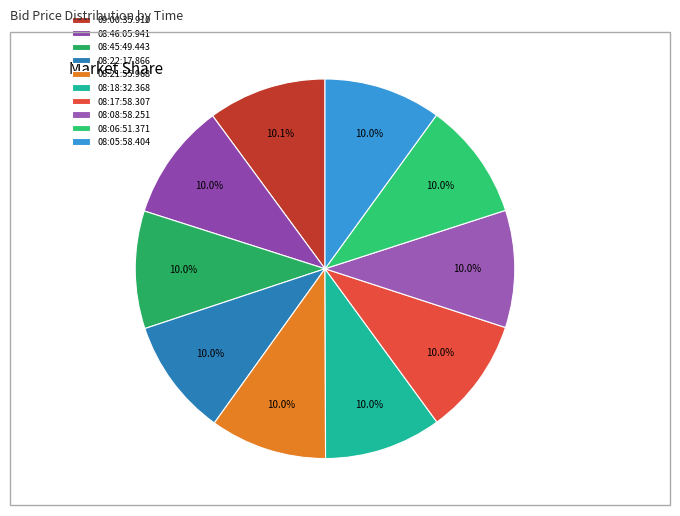

What is the smallest slice in the pie chart?

08:21:55.968